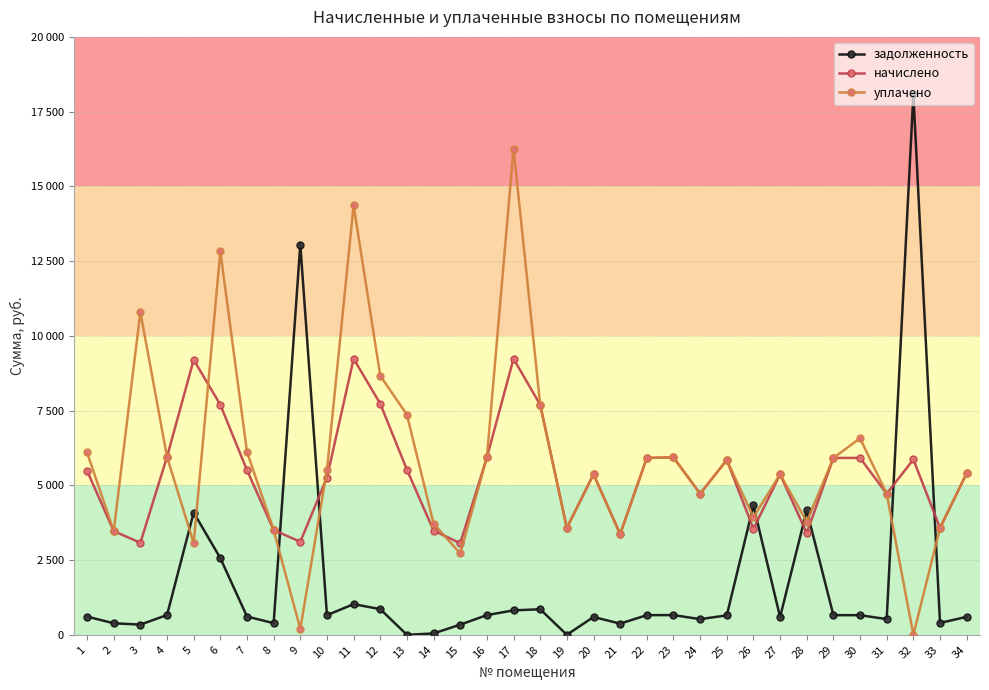

What is the value of the уплачено point at the 23rd from the left?

5933.7